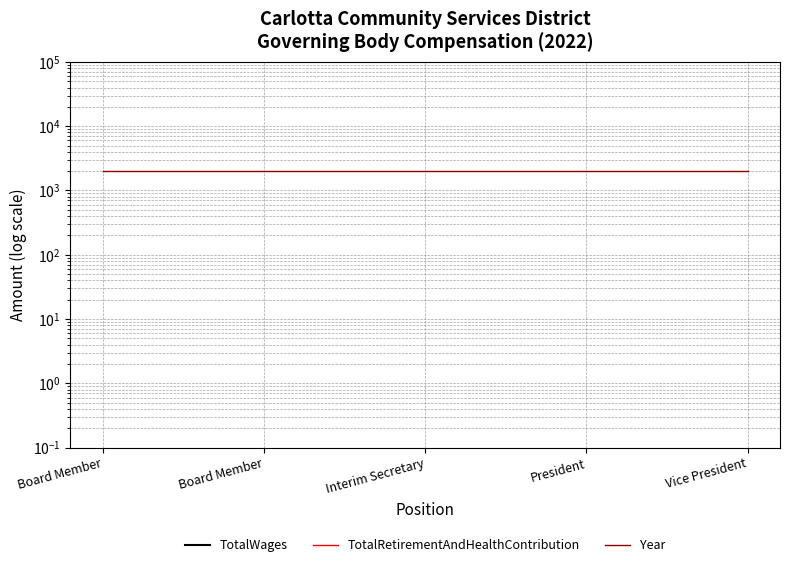

Rank the series at President from highest to lowest value.

Year, TotalWages, TotalRetirementAndHealthContribution